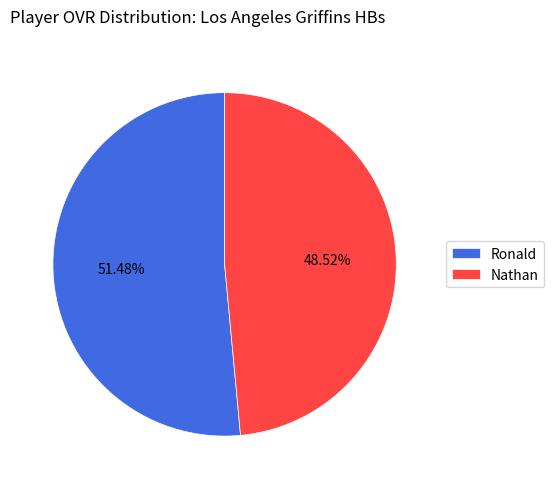

Do Nathan and Ronald together represent more than half of the pie?

Yes